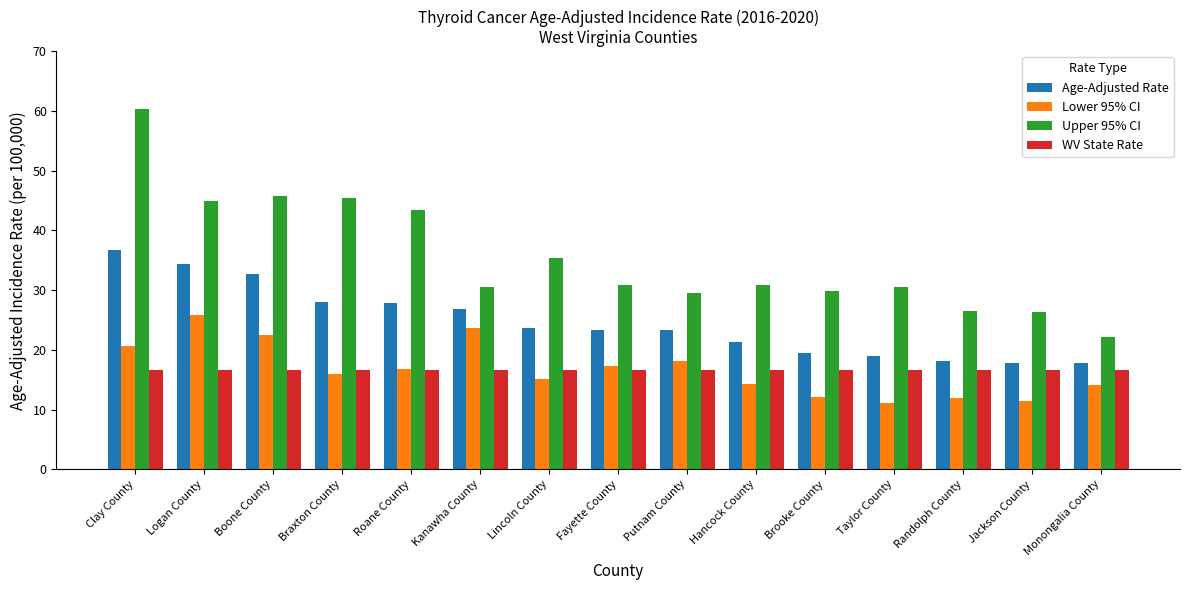

Which series has the largest range (max minus min)?

Upper 95% CI